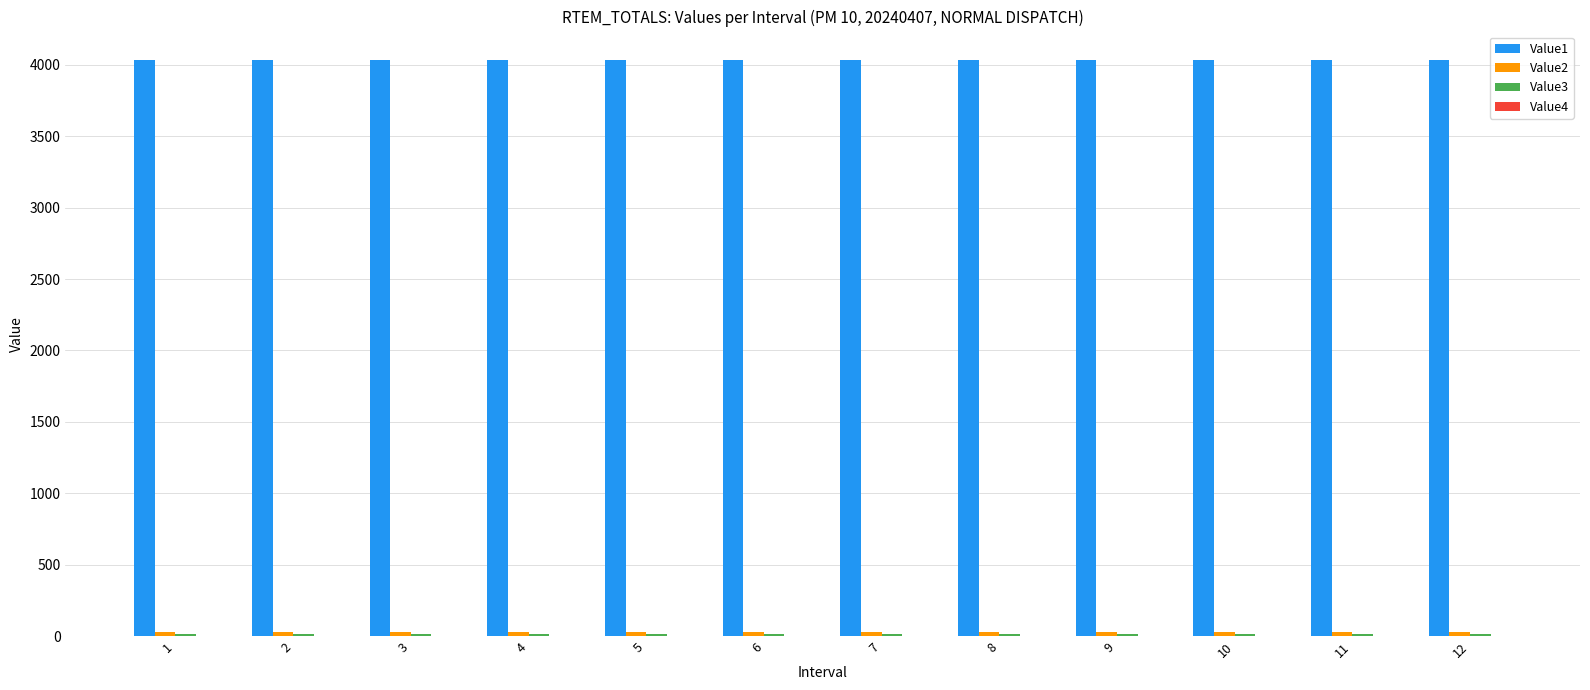

How many groups of bars are there?

12